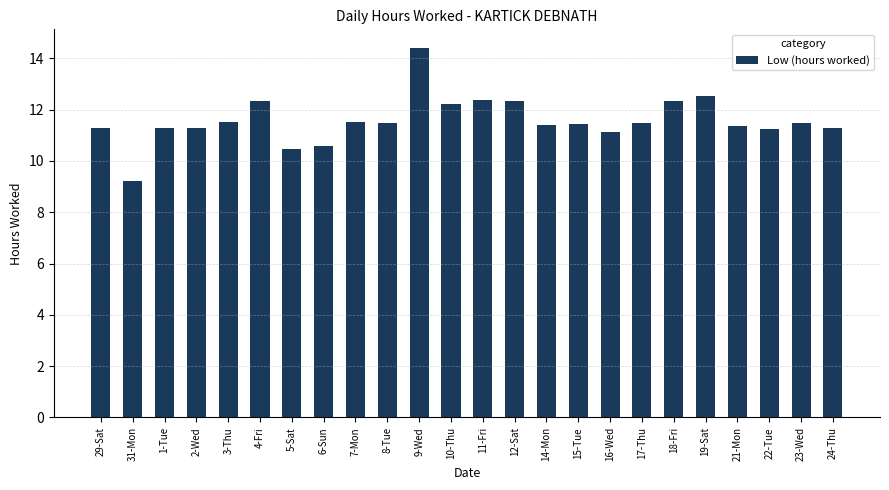

What is the average value?

11.6